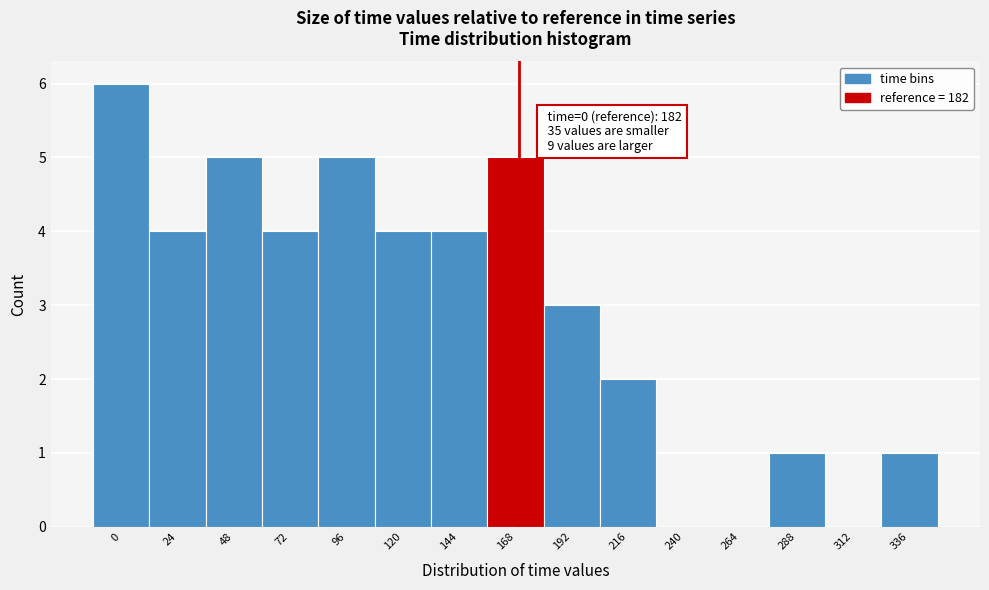

Reading left to right, what are all the values shown in this chart?

0=6	24=4	48=5	72=4	96=5	120=4	144=4	168=5	192=3	216=2	240=0	264=0	288=1	312=0	336=1